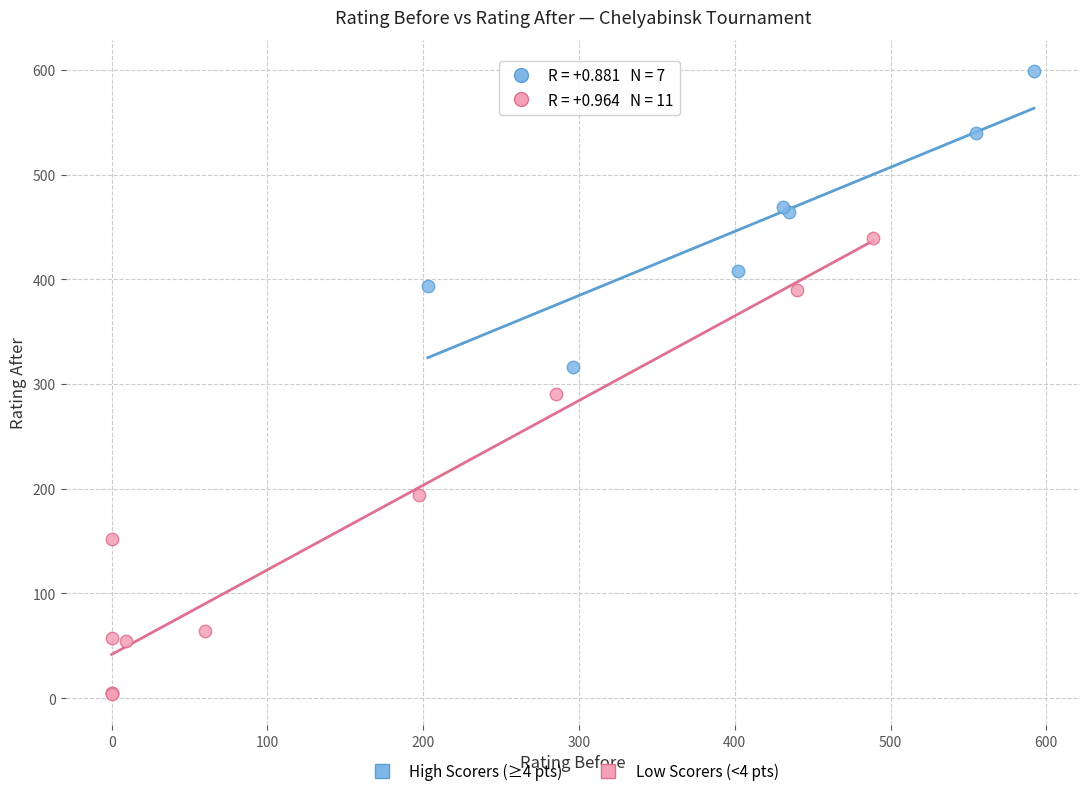

Which series has the widest spread of Y values?

Low Scorers (<4 pts)